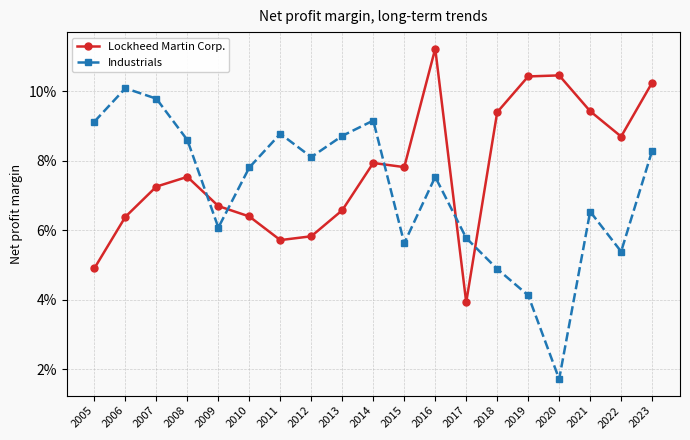

Does the chart have visible grid lines?

Yes